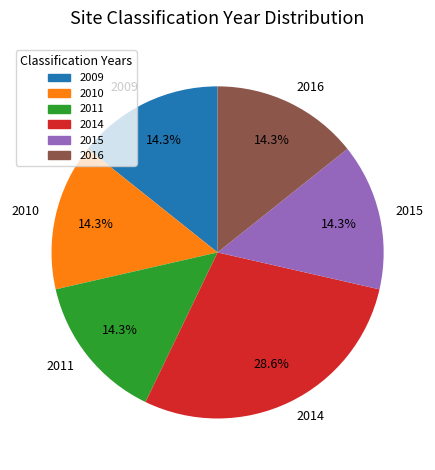

True or false: 2011 accounts for 14% of the total.

True